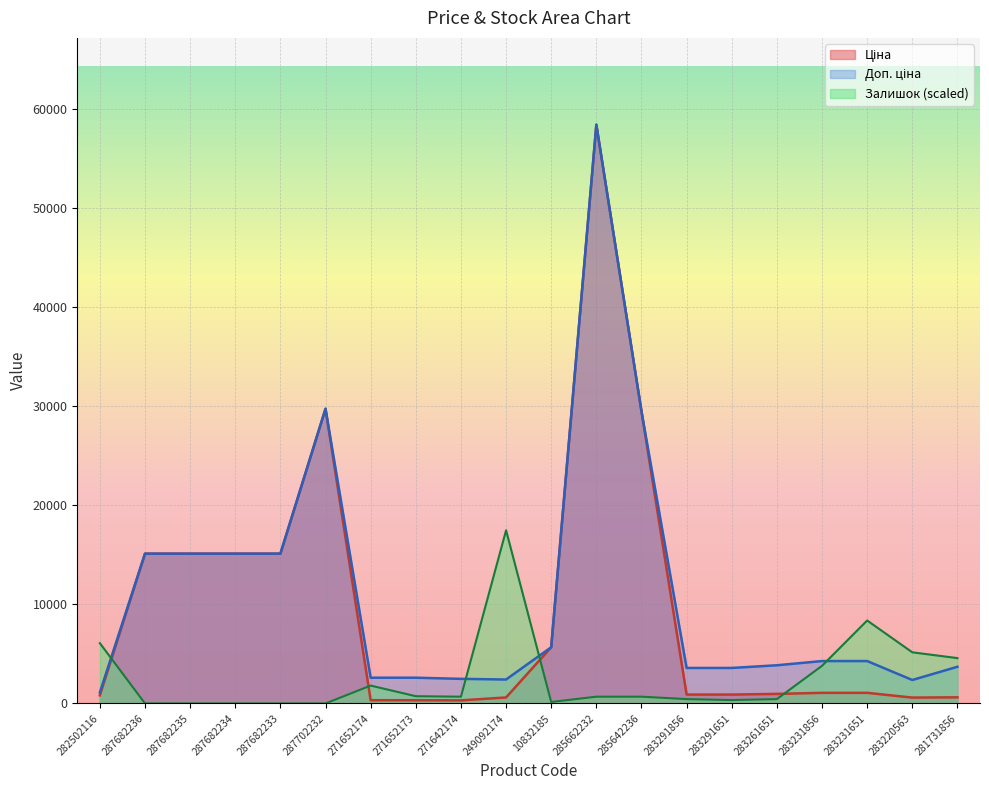

Rank the series at 10832185 from highest to lowest value.

Ціна, Доп. ціна, Залишок